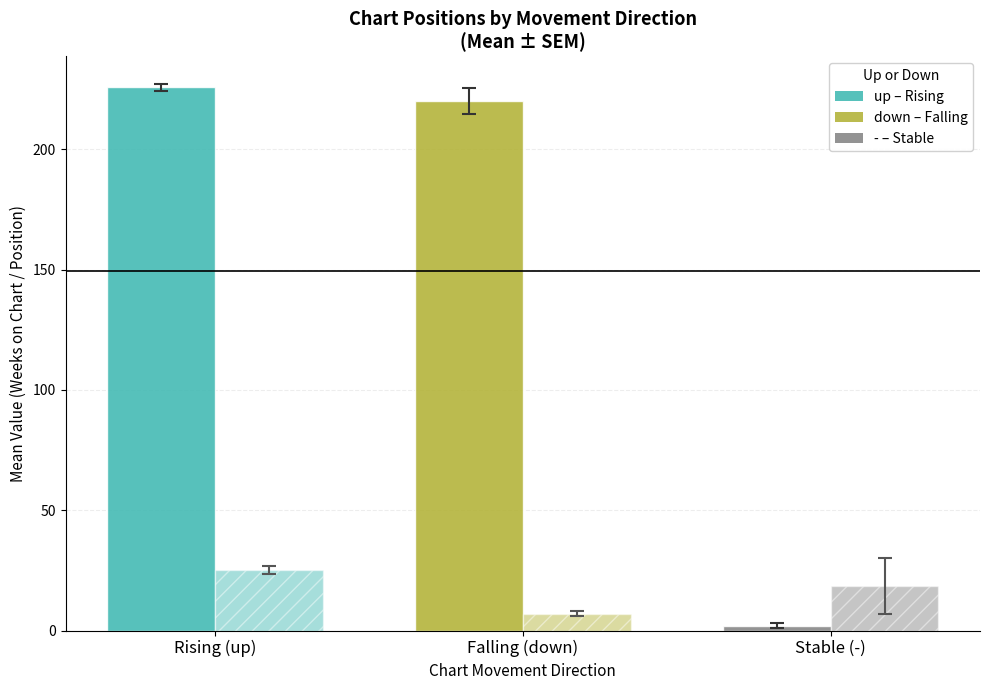

How many series are shown in this chart?

2